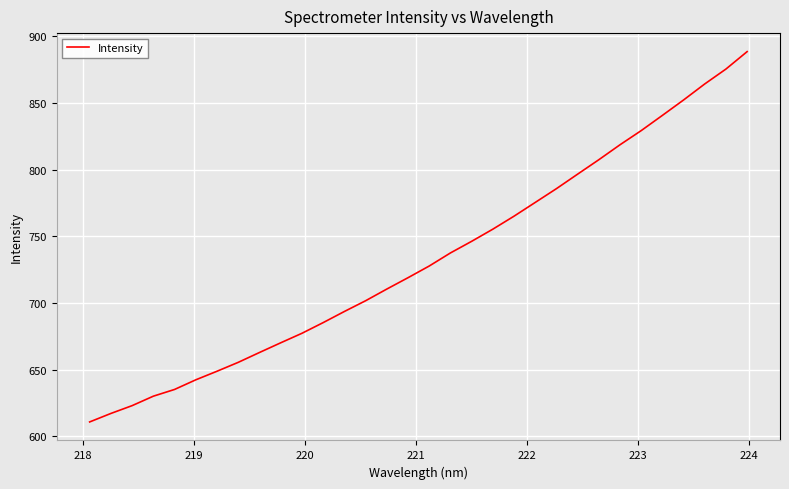

What is the greatest value displayed?

888.3